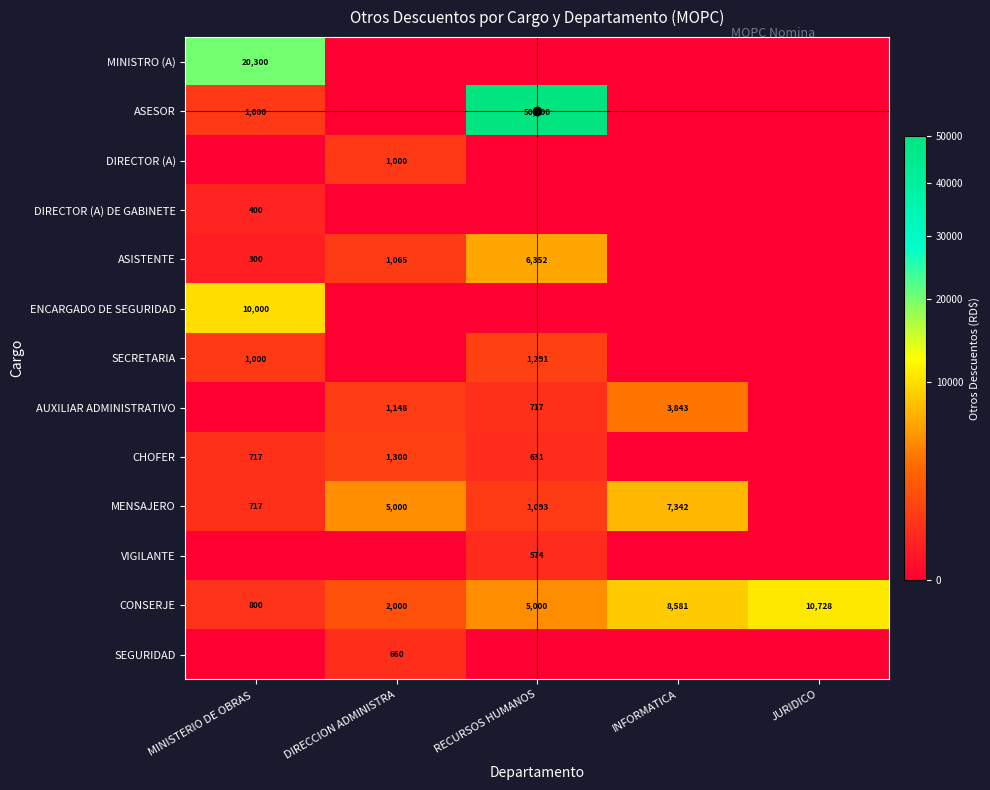

Count the CONSERJE values in the range 2000 to 8581.

3